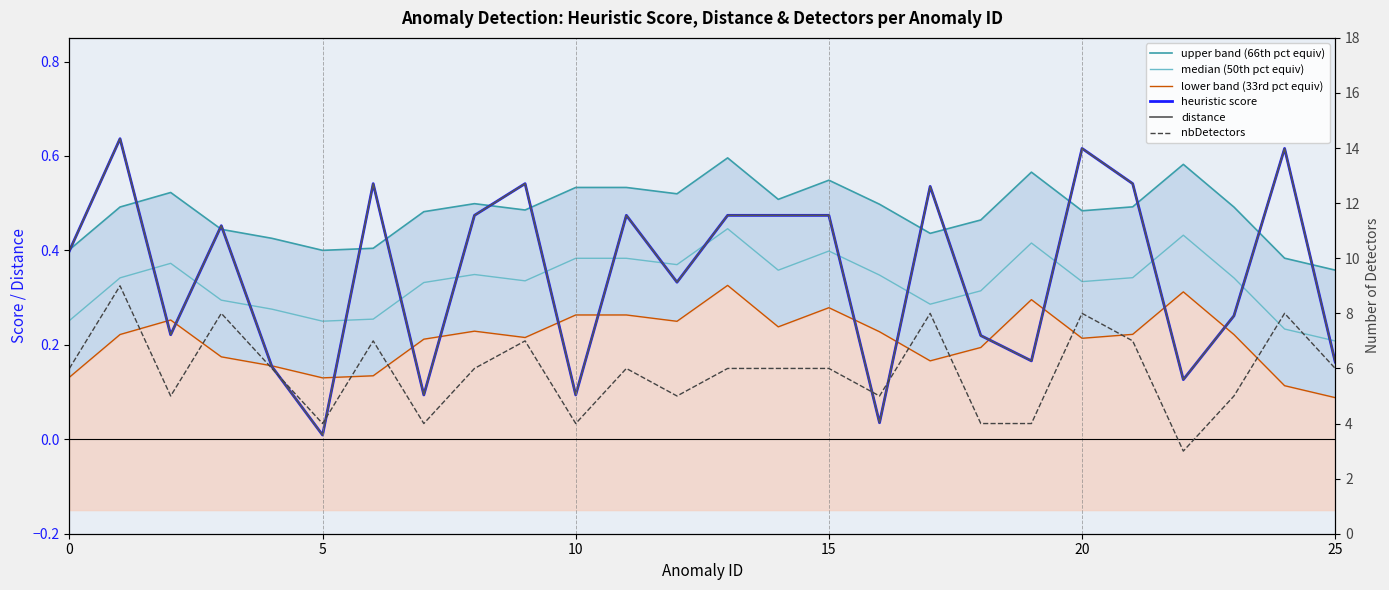

The nbDetectors series shows 4.4 at 17. True or false?

False